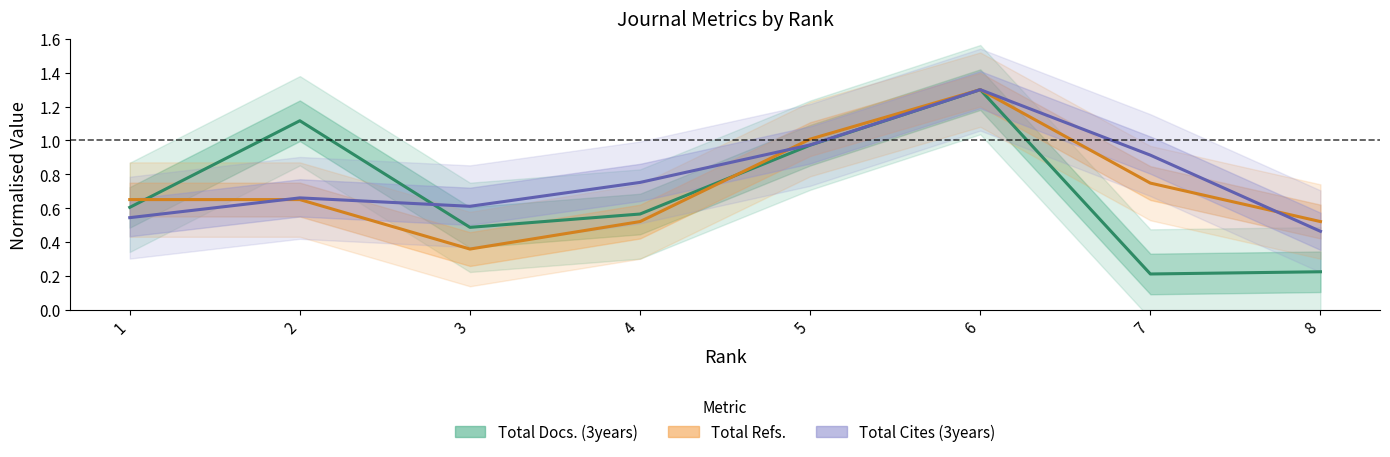

Which series has the largest total across all categories?

Total Cites (3years)